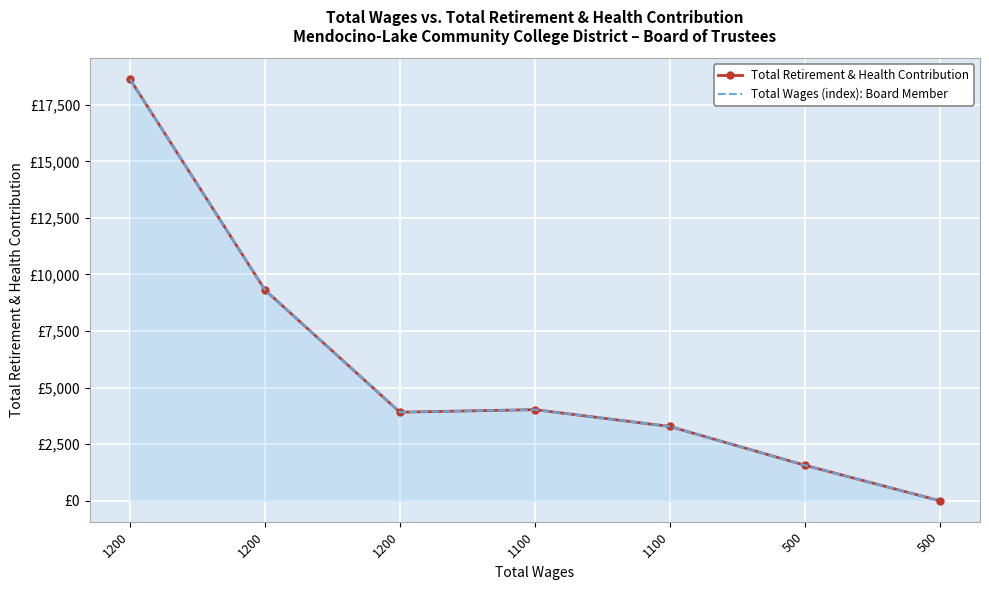

What is the greatest value displayed?

18626